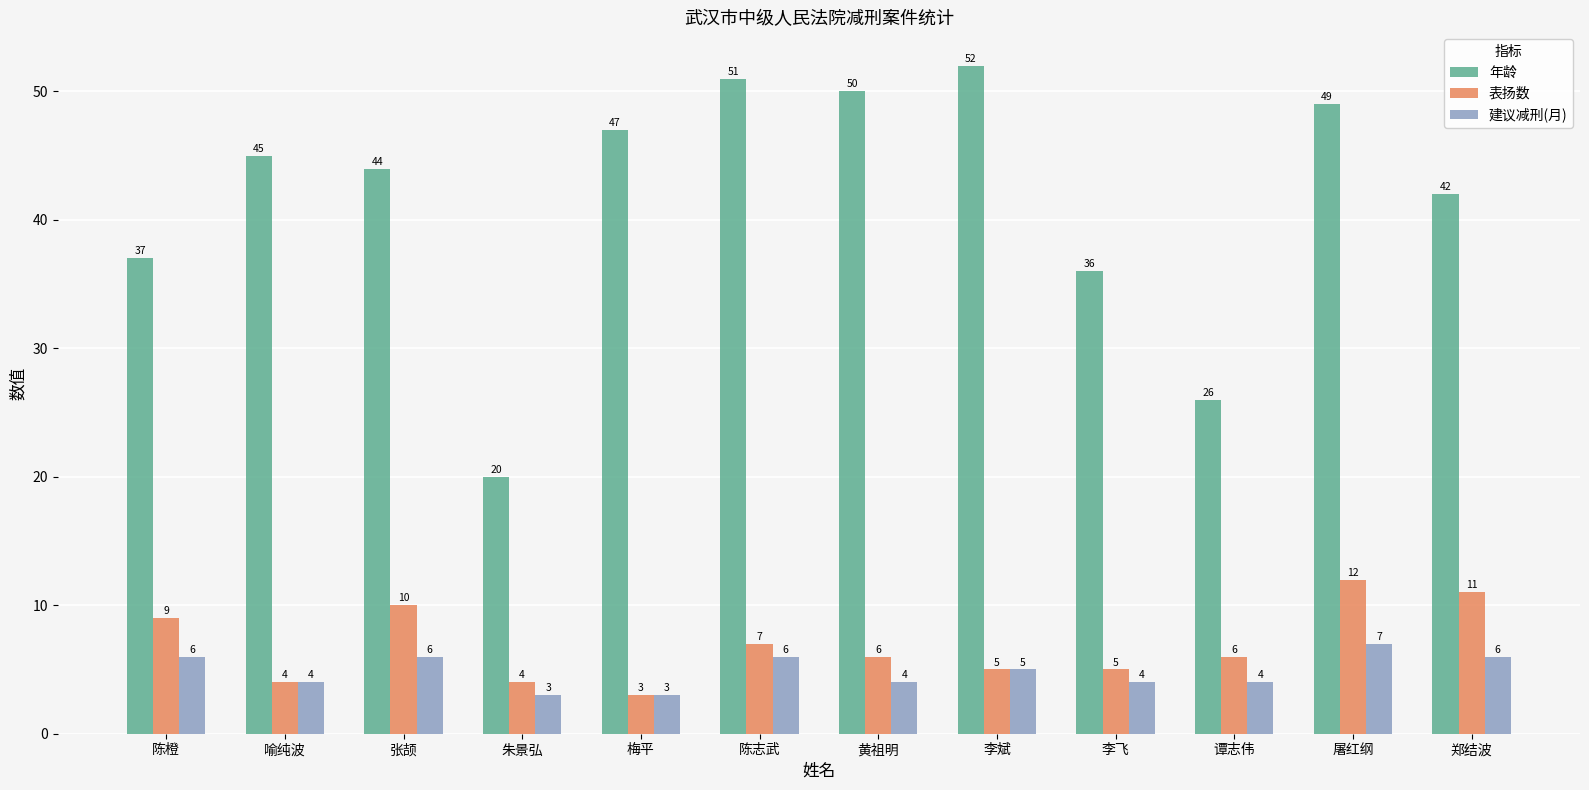

What is the label of the 11th bar from the left?

屠红纲